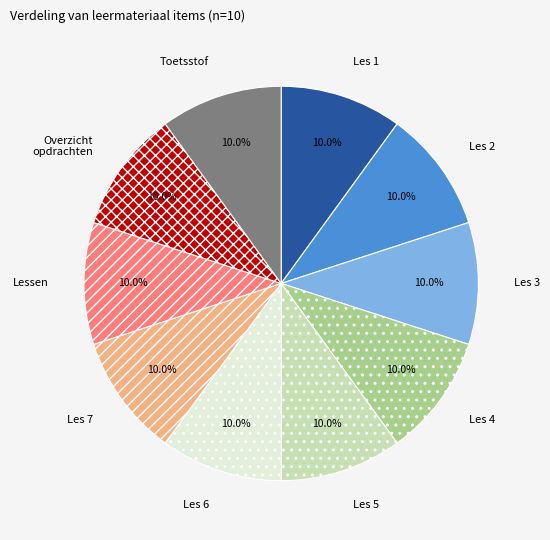

What percentage is NOT represented by Lessen?

90.0%